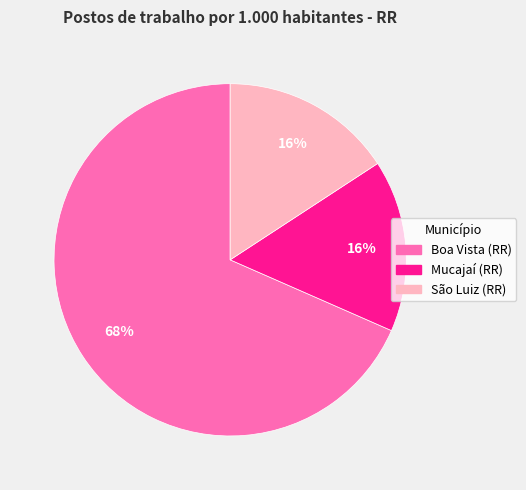

To the nearest percent, what portion does São Luiz (RR) represent?

16%